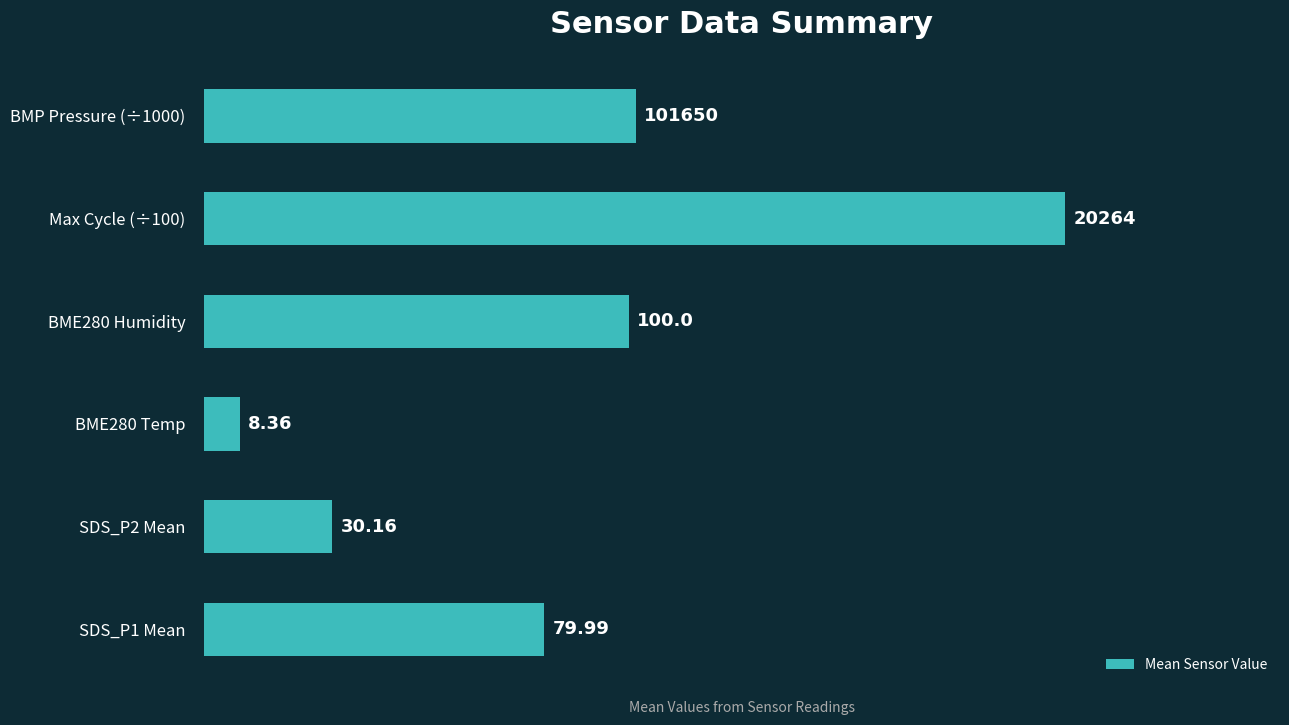

Rank the categories by value from lowest to highest.

BME280 Temp, SDS_P2 Mean, SDS_P1 Mean, BME280 Humidity, BMP Pressure (÷1000), Max Cycle (÷100)